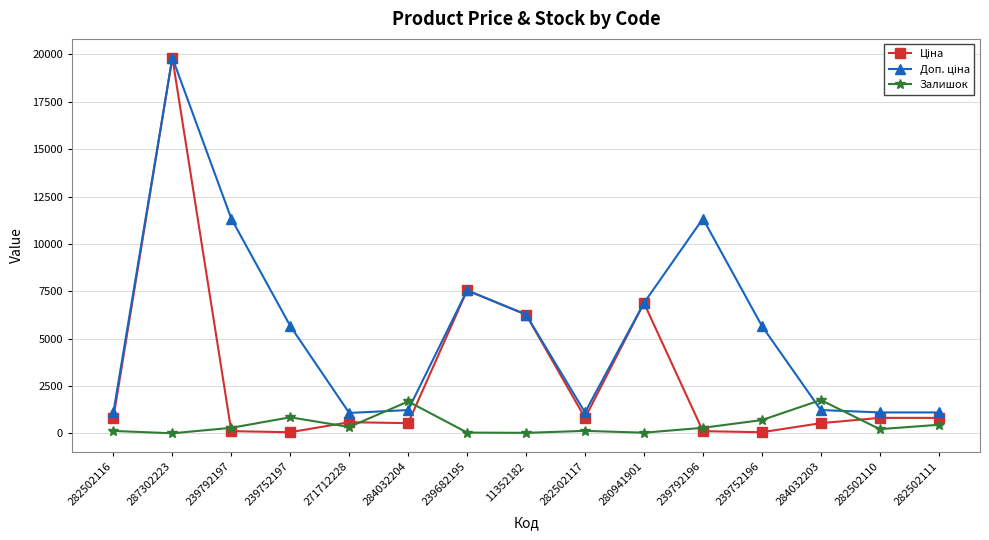

How many categories are shown in the chart?

15